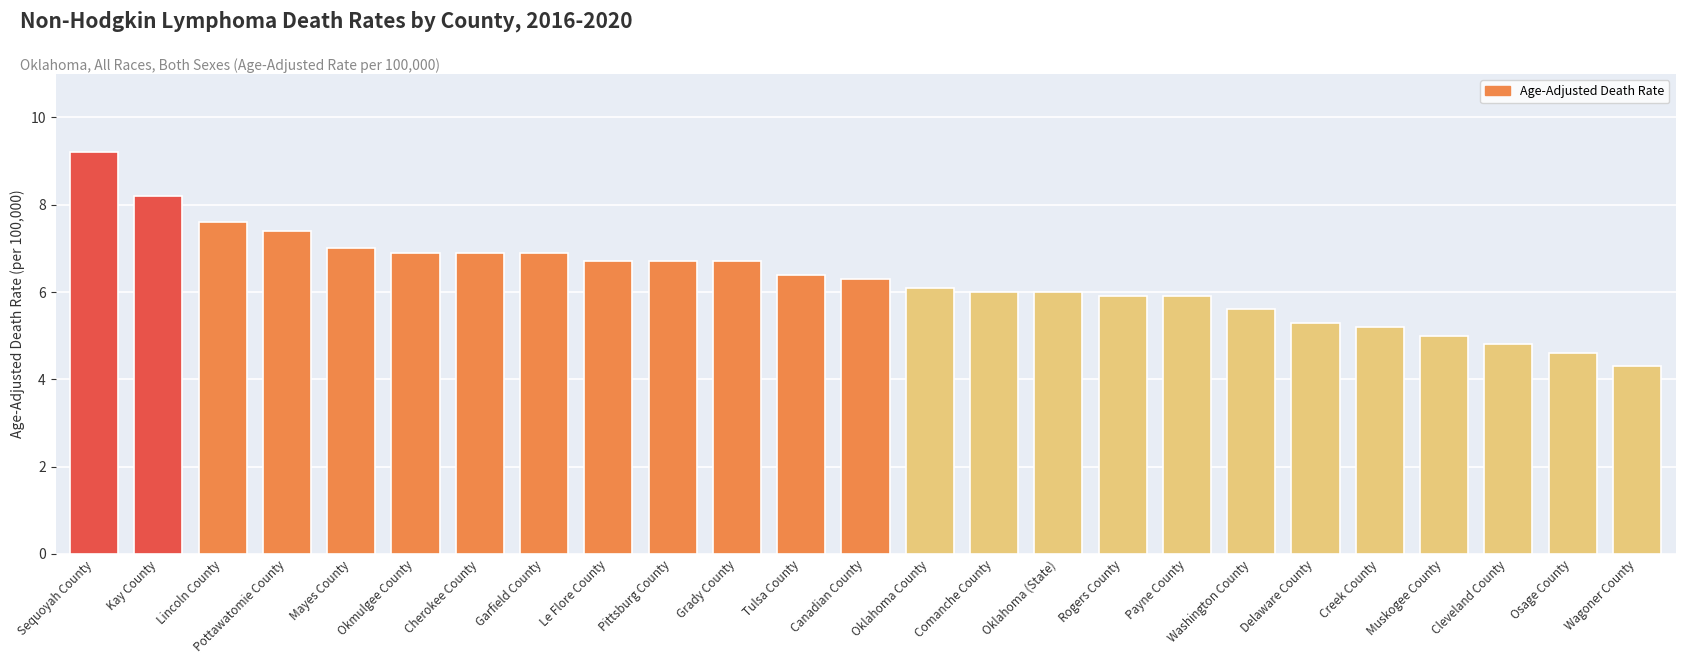

Count the number of data series in this chart.

1